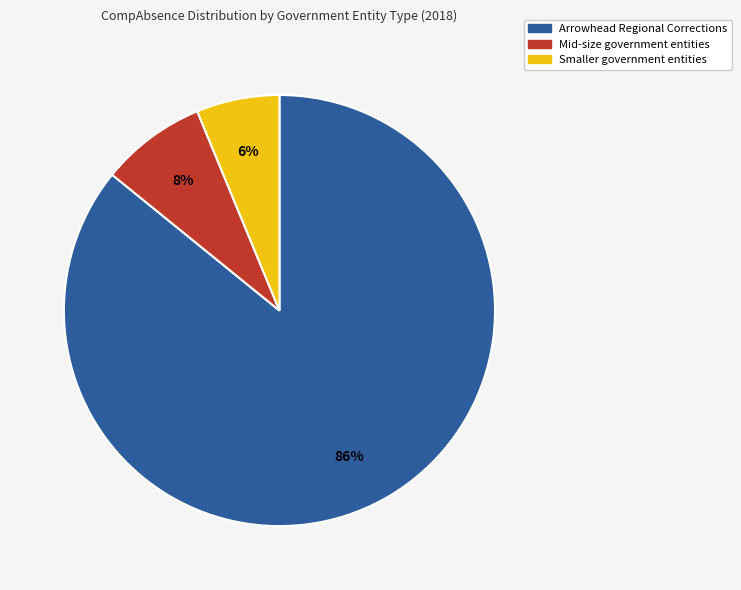

To the nearest percent, what is the difference between the largest and smallest slice percentages?

80%